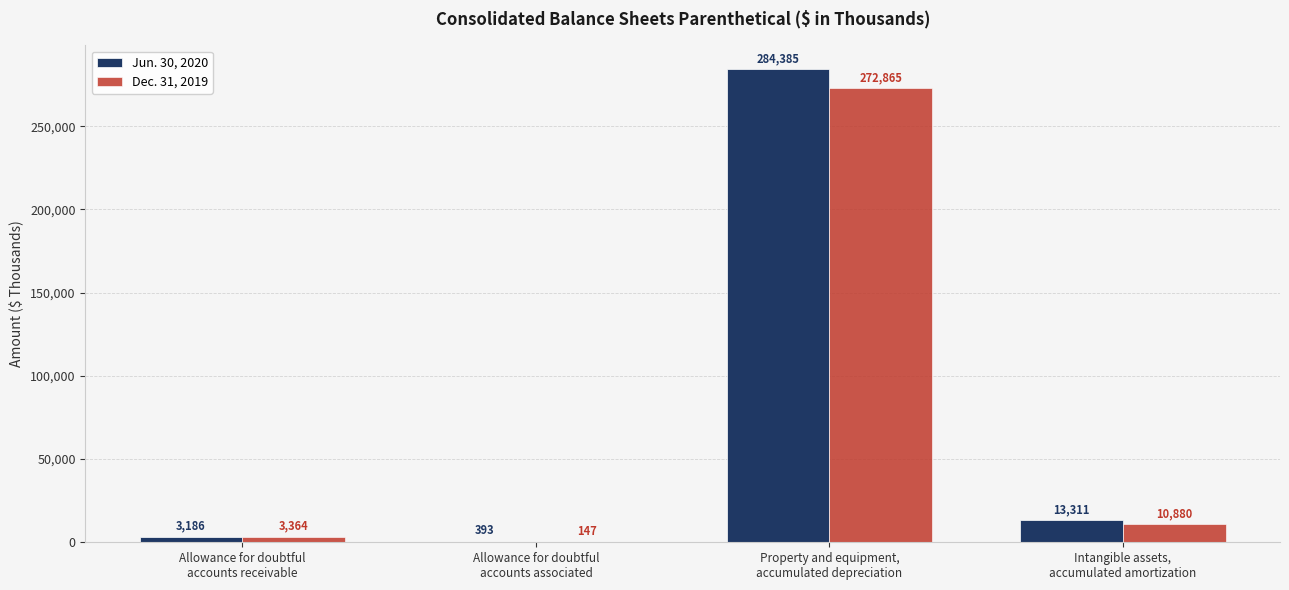

At which label does Dec. 31, 2019 first exceed 10880?

Property and equipment,
accumulated depreciation